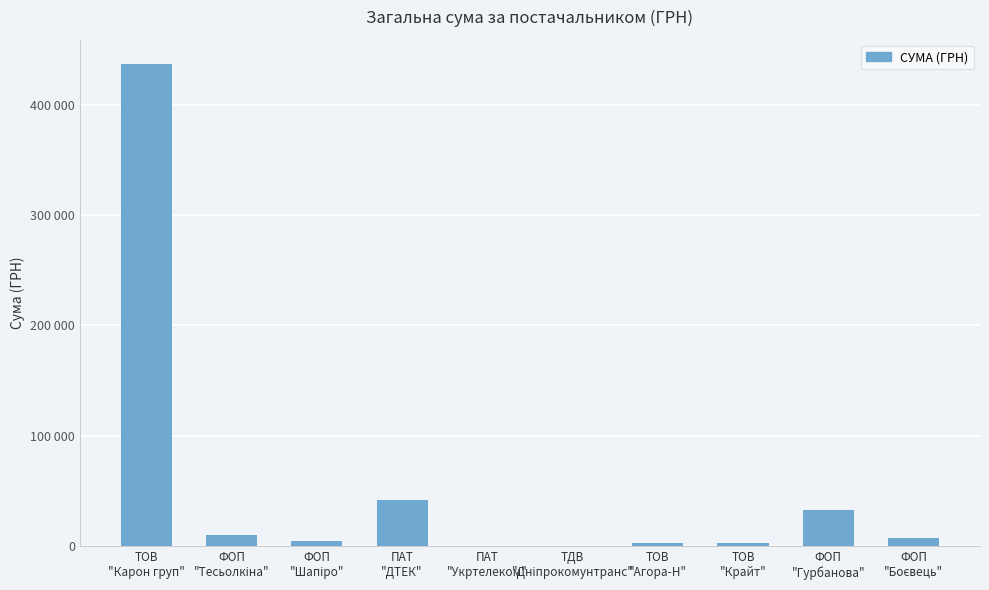

What position from the left is ТОВ
"Агора-Н"?

7